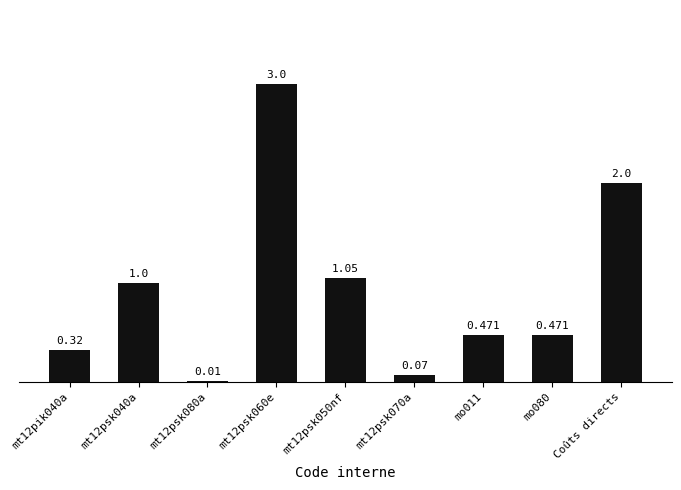

Count the number of categories in the chart.

9